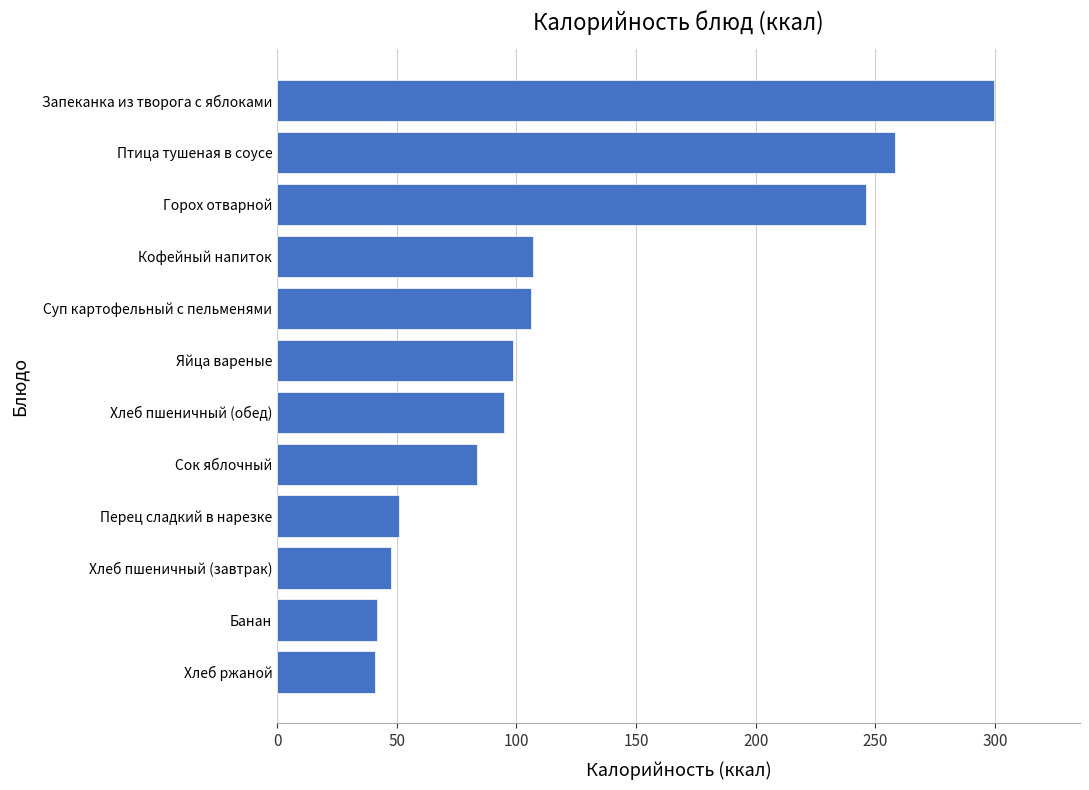

Approximately how many times larger is the value at Хлеб пшеничный (завтрак) compared to Яйца вареные?

0.5